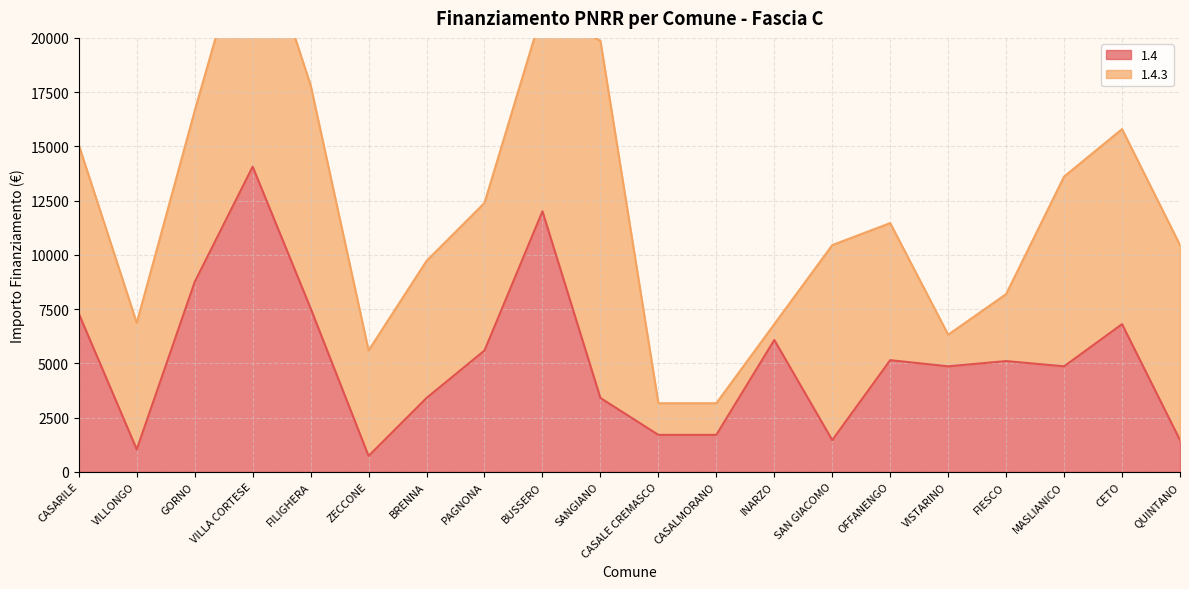

Which category has the highest value in the 1.4 series?

VILLA CORTESE